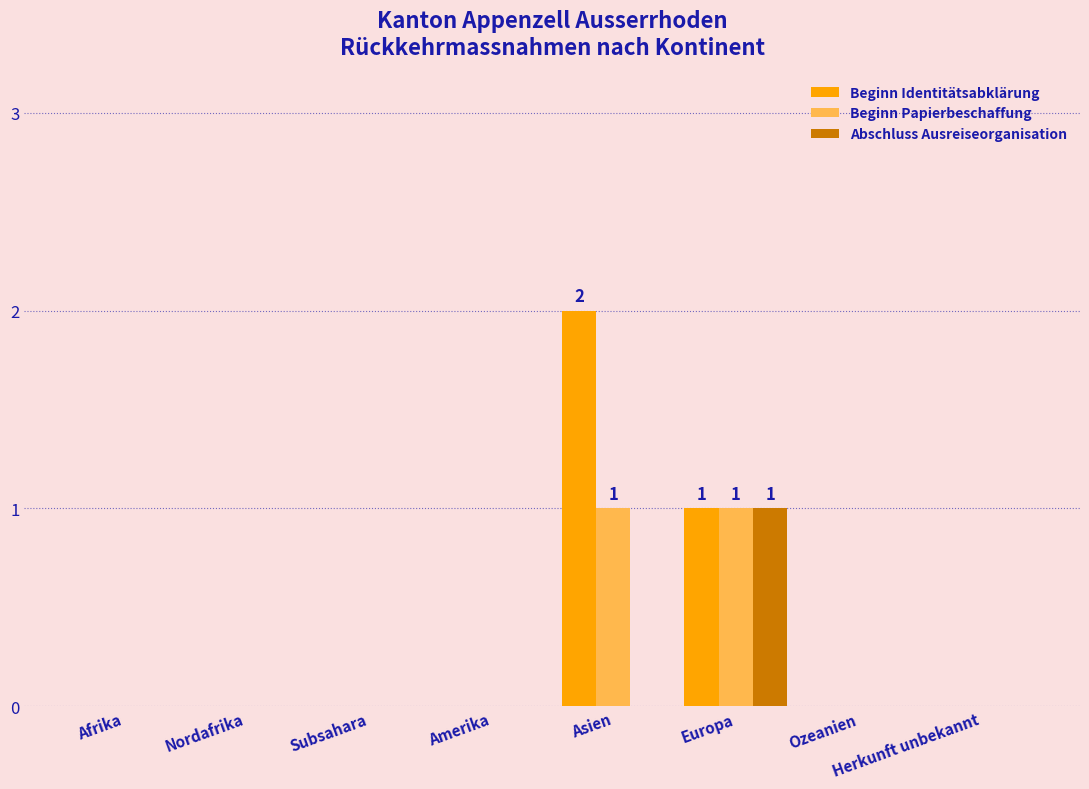

What is the total value across all series at Asien?

3